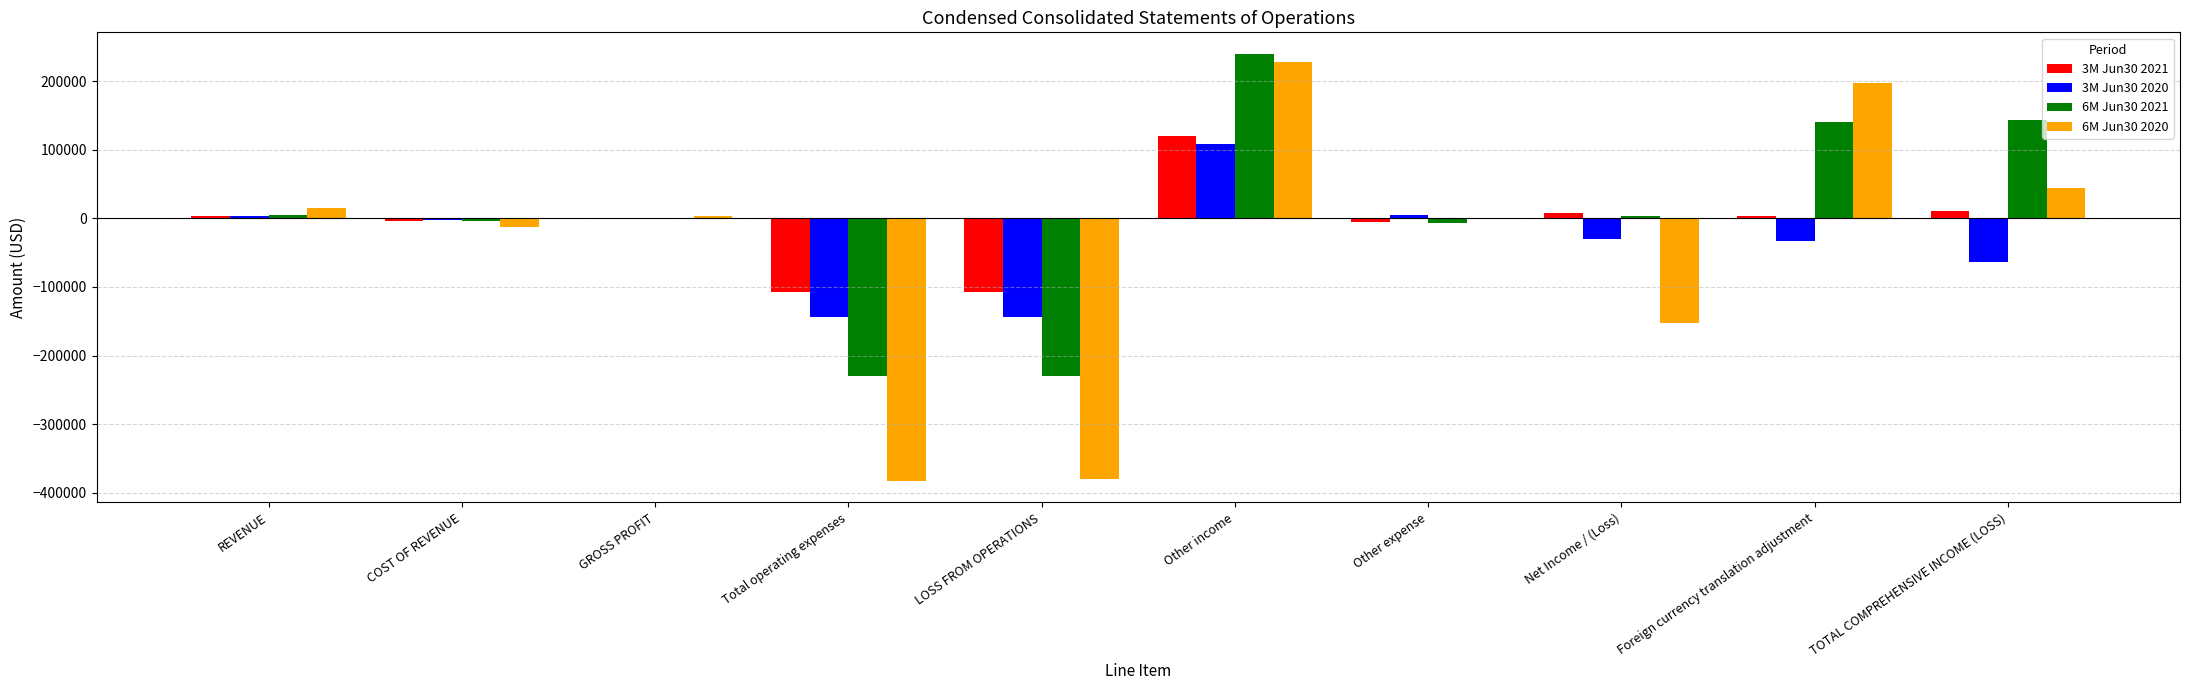

Is it true that 3M Jun30 2020 equals -63602 at TOTAL COMPREHENSIVE INCOME (LOSS)?

True